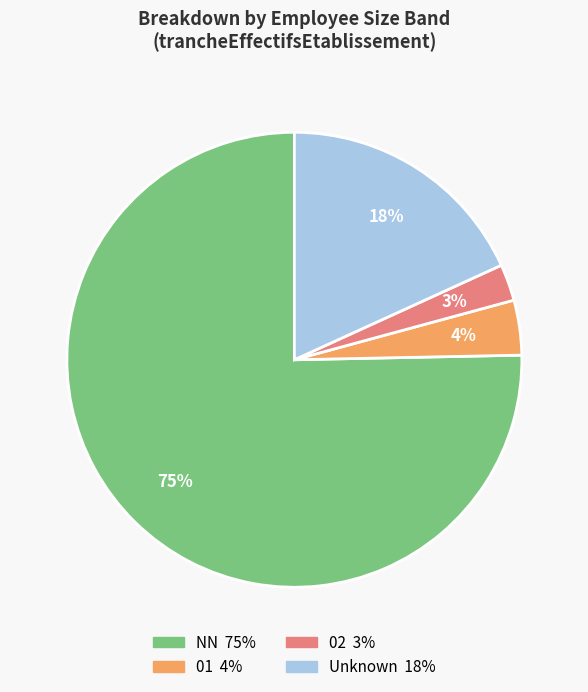

How many segments does this pie chart have?

4